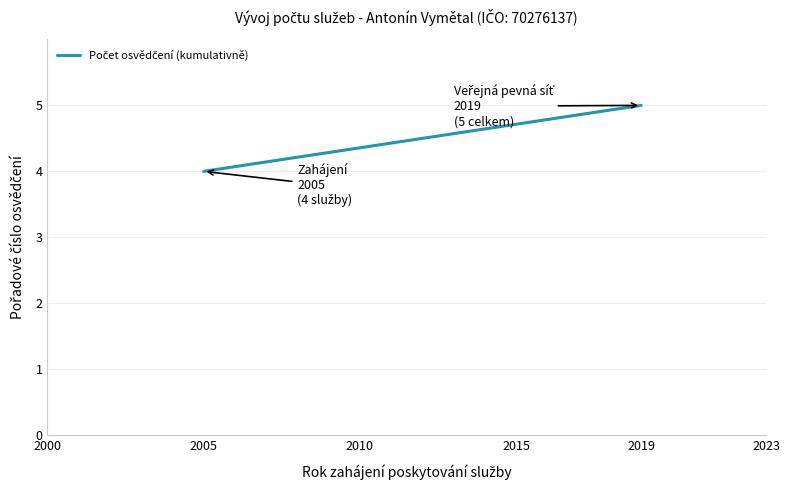

What is the minimum value shown in the chart?

4